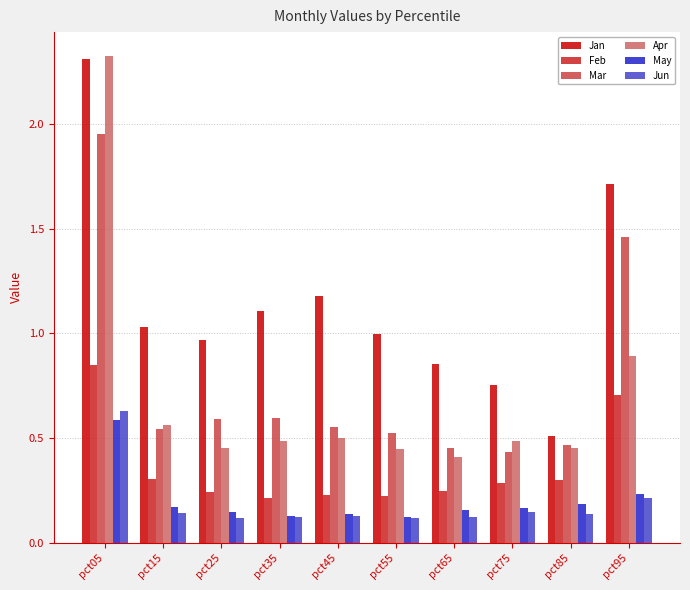

Which category has the highest value across all series?

pct05